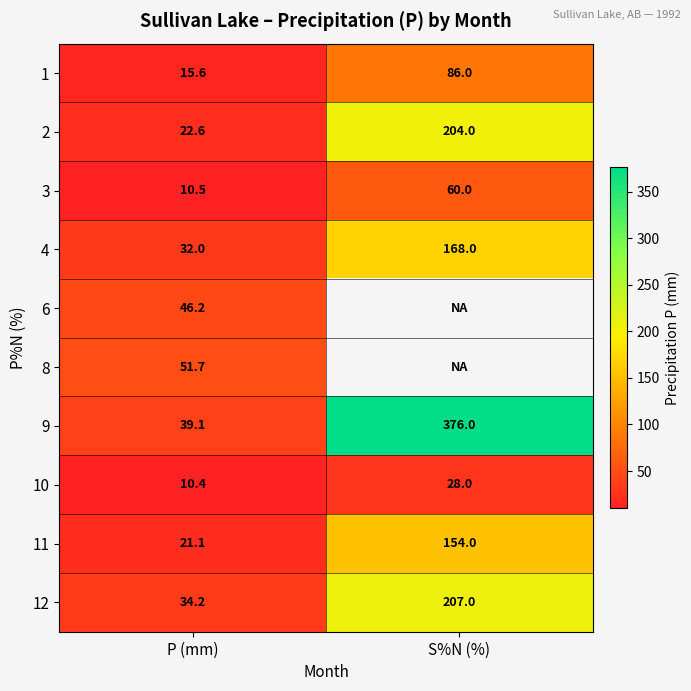

List the labels in order of 2 value, smallest first.

P (mm), S%N (%)